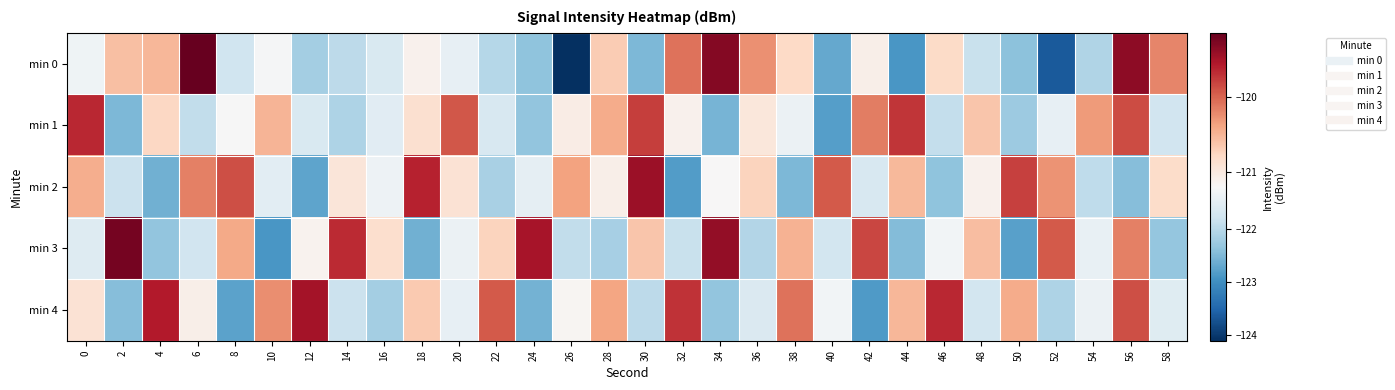

Which series has the largest total across all categories?

min 4